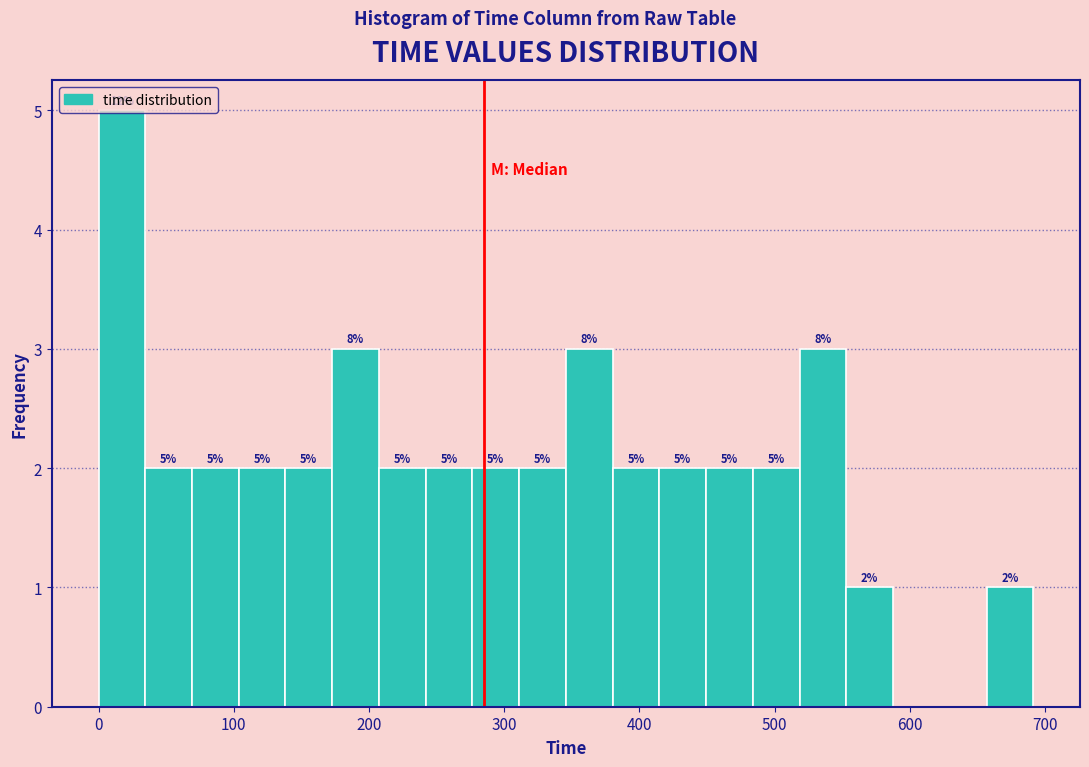

Read against the x-axis, roughly where is the centre of the tallest bar?

20